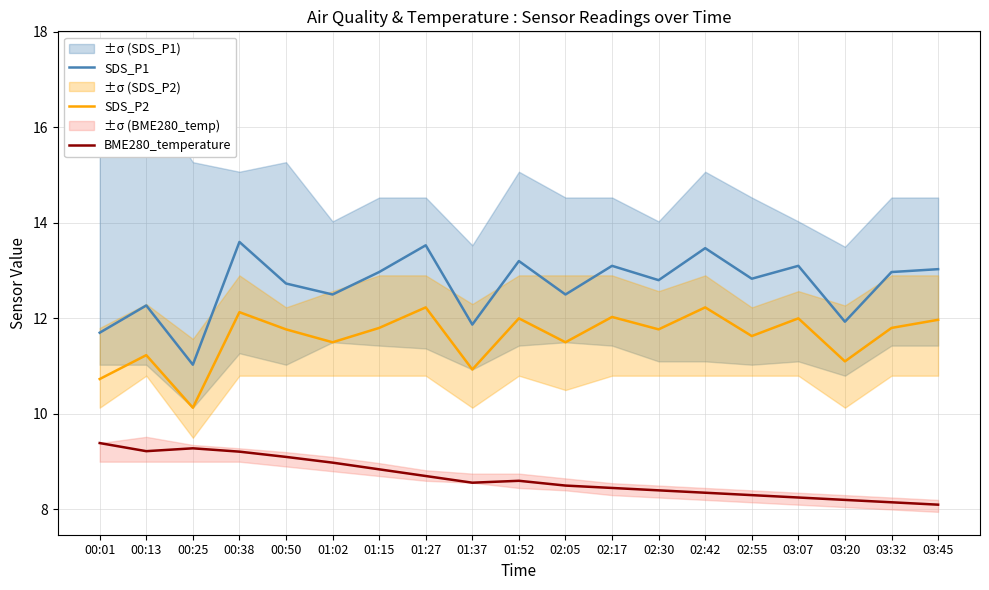

Where is the first local minimum for BME280_temperature?

00:13